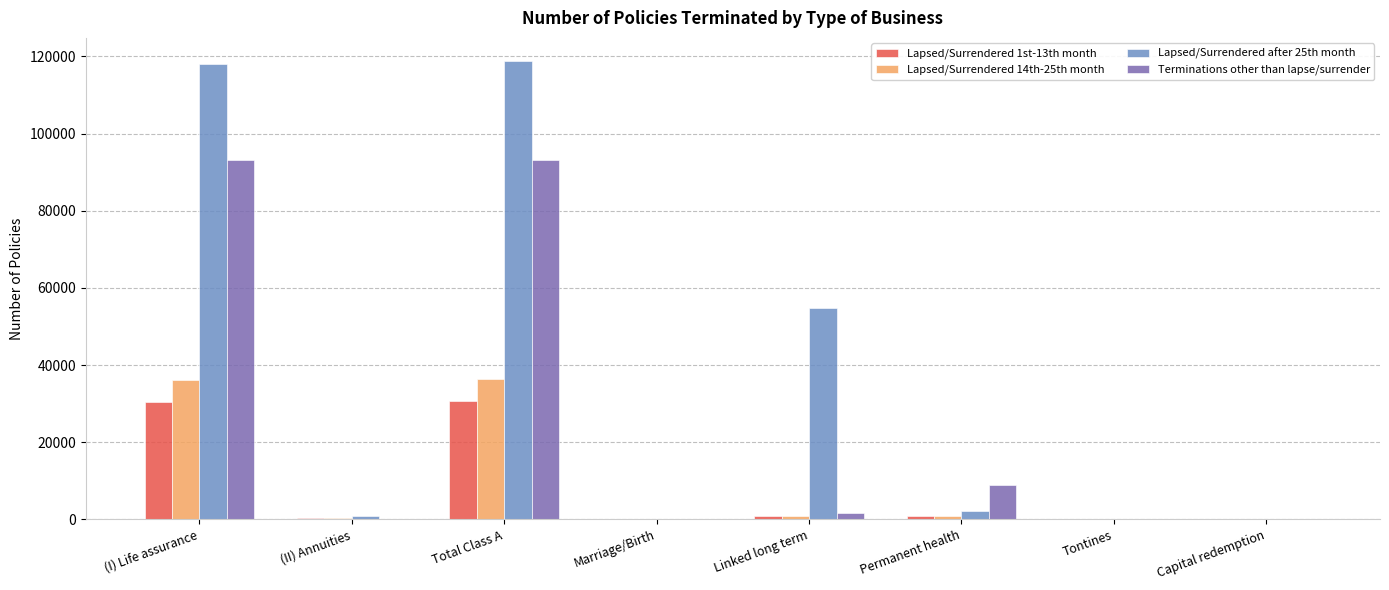

Is it true that Terminations other than lapse/surrender equals 8771 at Permanent health?

True